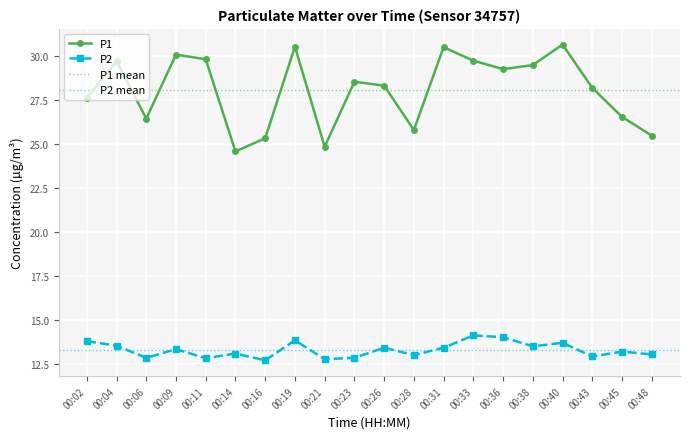

True or false: P2 and P1 cross at least once.

False